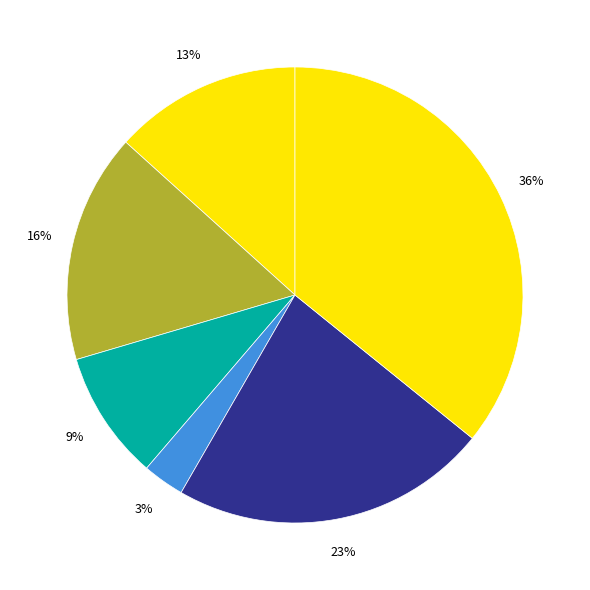

How many segments does this pie chart have?

6